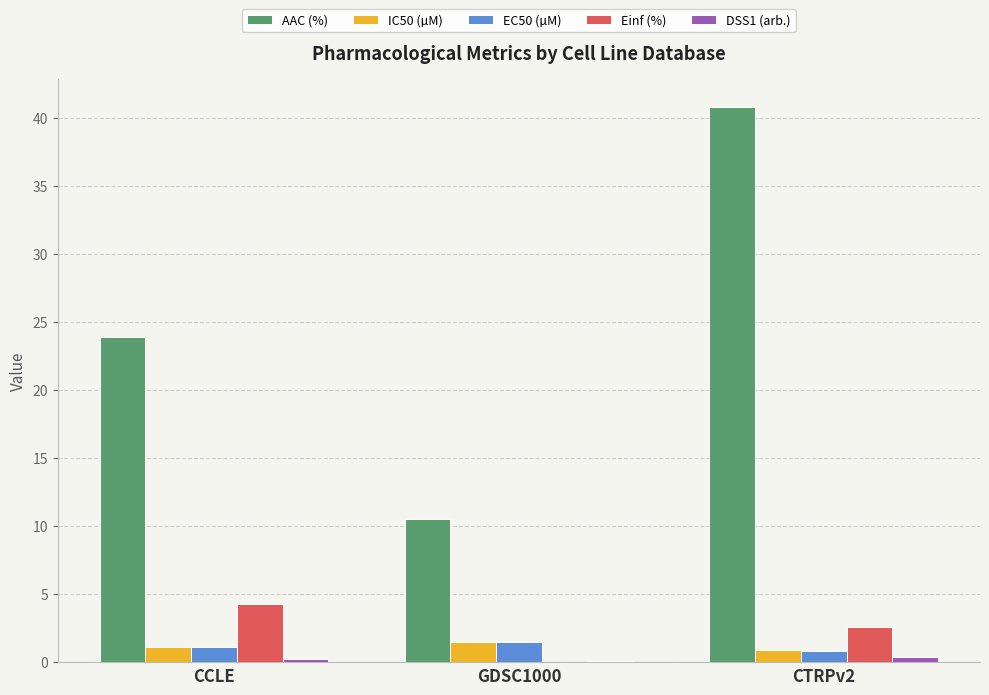

What is the sum of the IC50 (µM) values at CTRPv2 and CCLE?

2.0